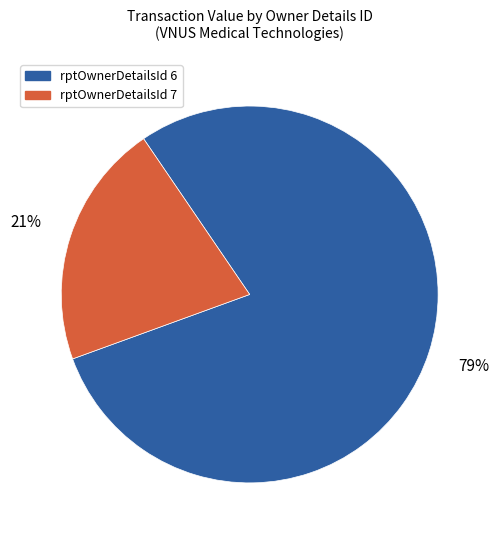

Is there a majority slice in this chart?

Yes